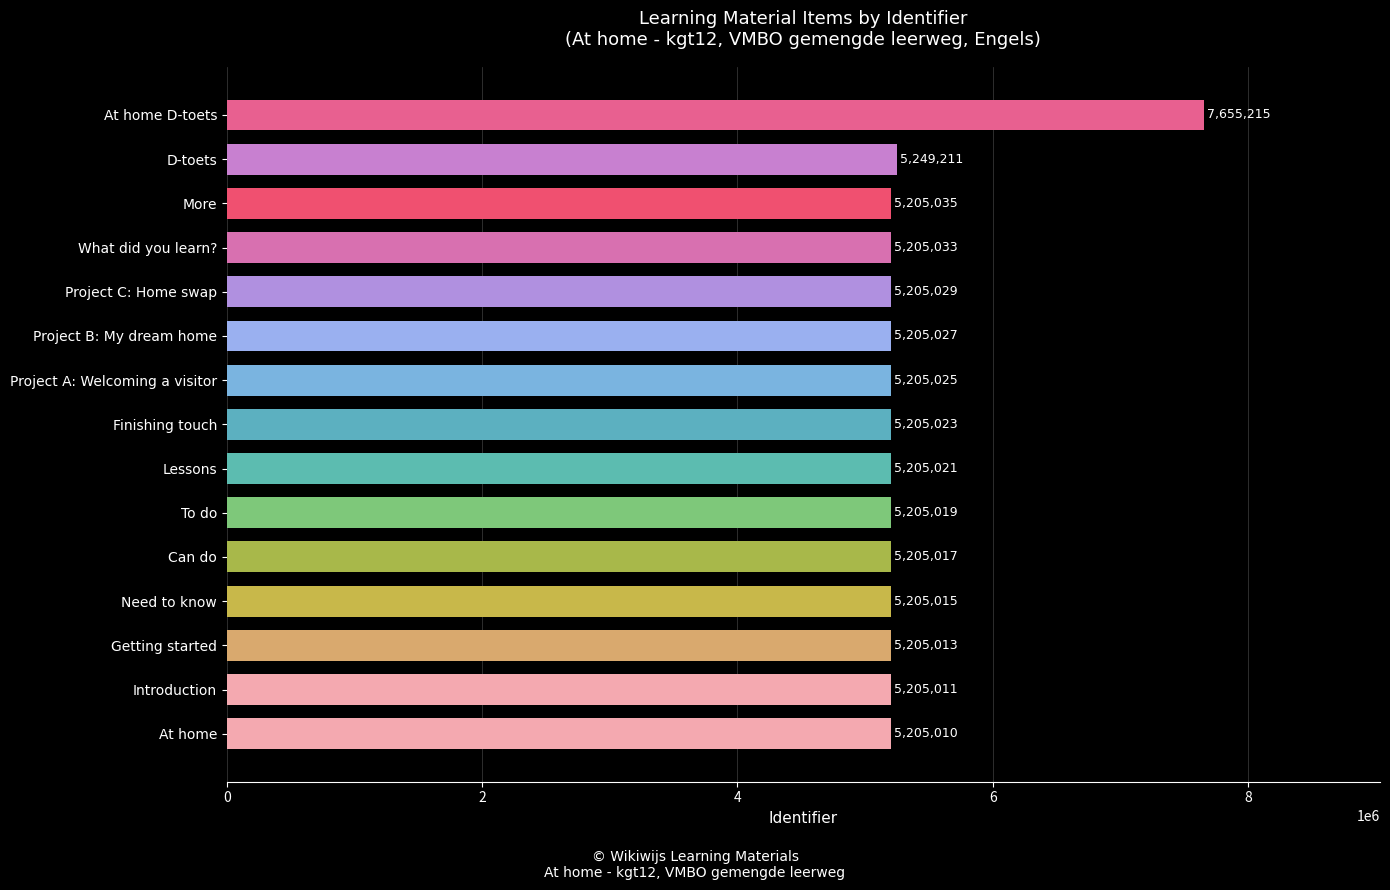

At which category does the chart reach its peak across all series?

At home D-toets